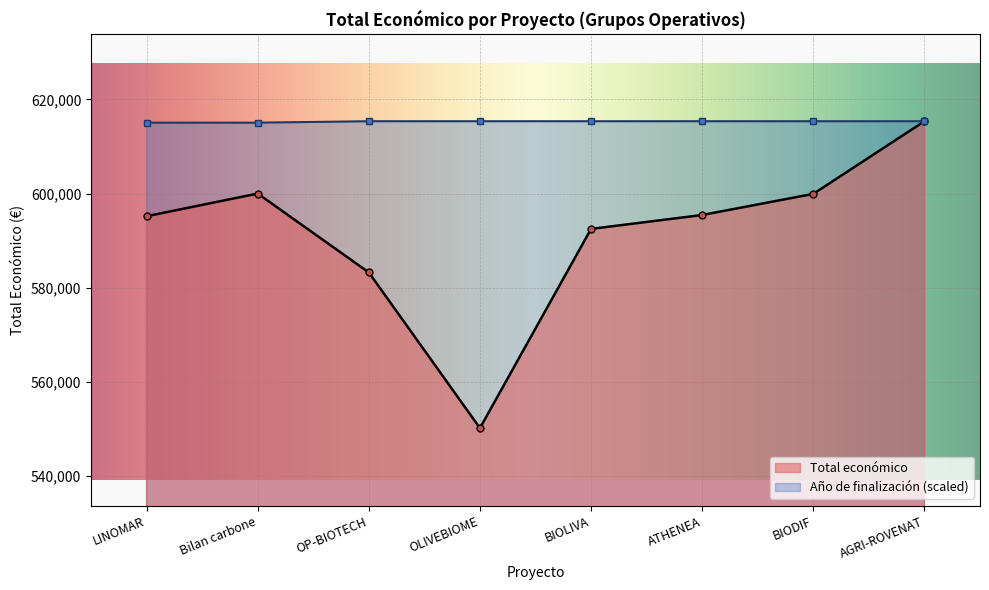

How many points are lower than both their immediate neighbors (excluding endpoints)?

1